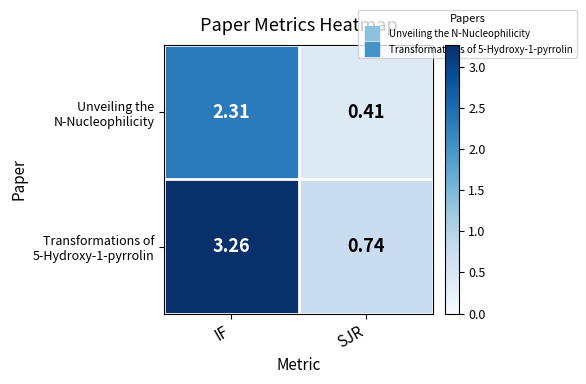

At which category is the sum across all series the highest?

IF